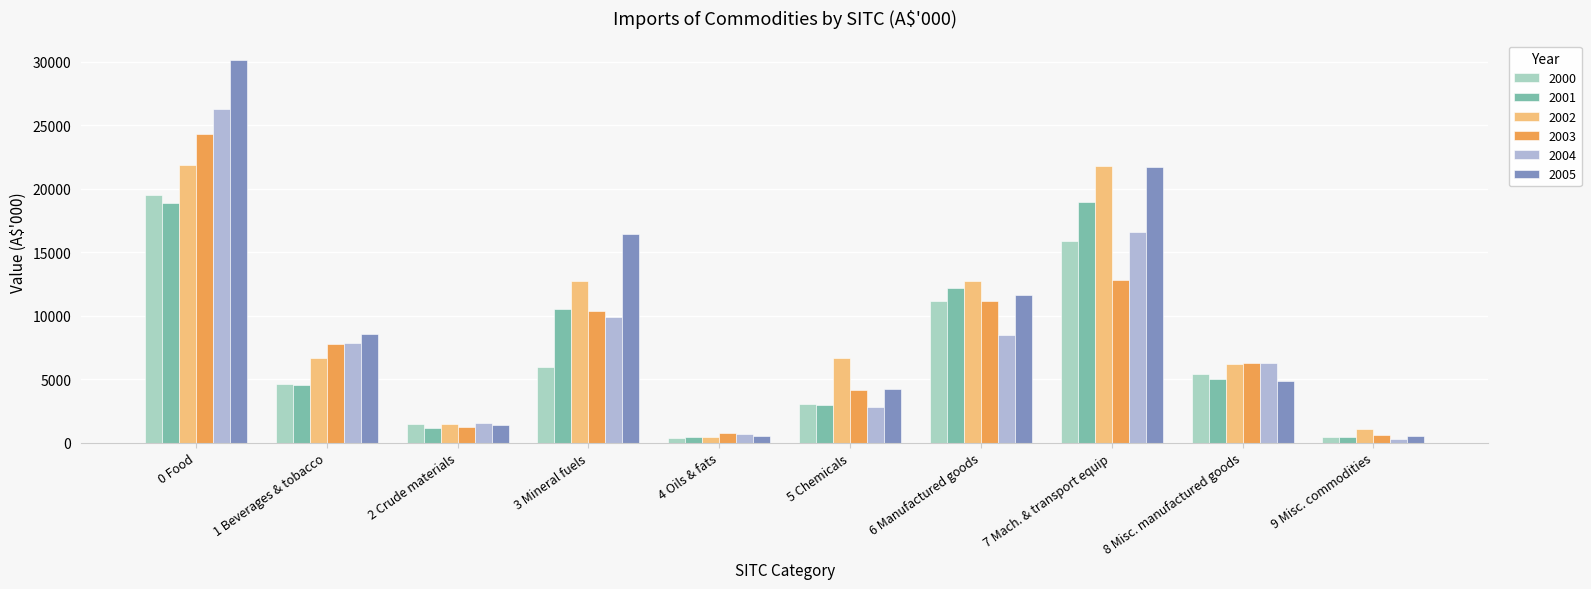

Which series changed the most between 0 Food and 4 Oils & fats?

2005